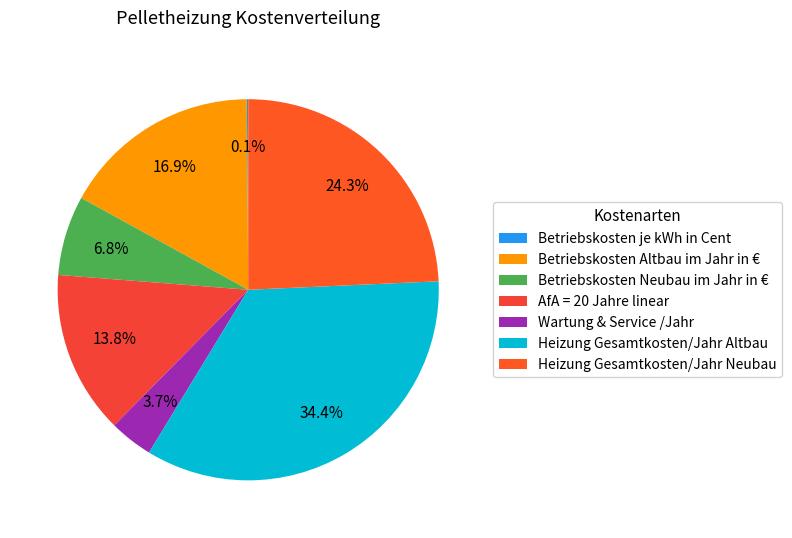

How many slices are in this pie chart?

7